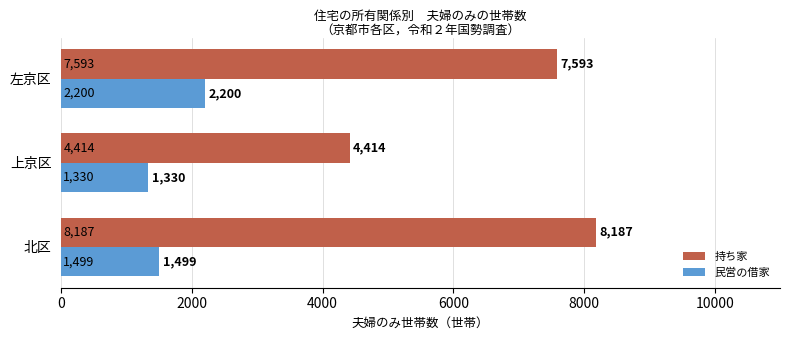

What is the average value of the 持ち家 series?

6731